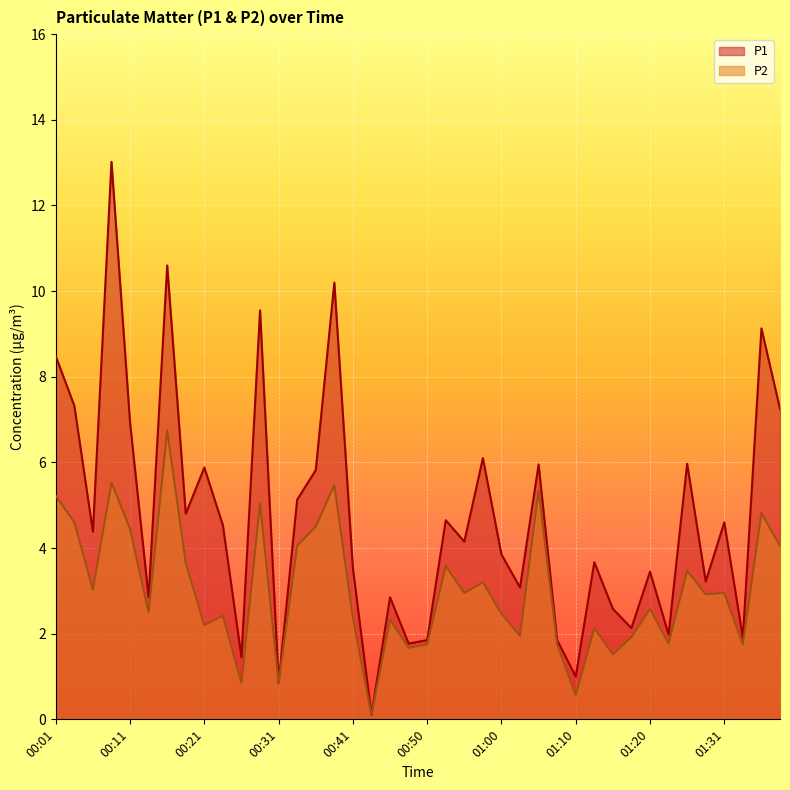

Is it true that P2 equals 7.0 at 01:36?

False